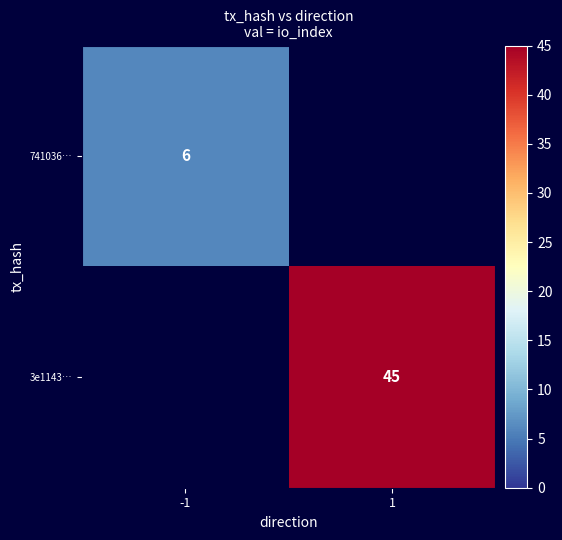

The value of 3e1143… at 1 is 45. True or false?

True